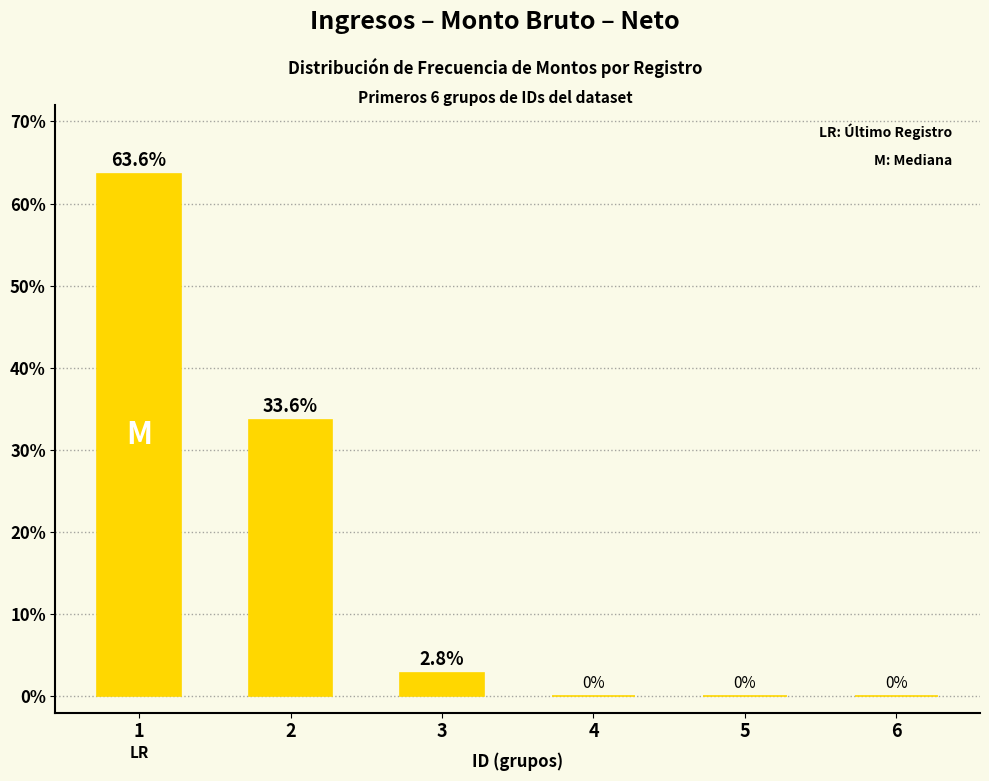

What is the sum of the values at 6 and 2?

33.6